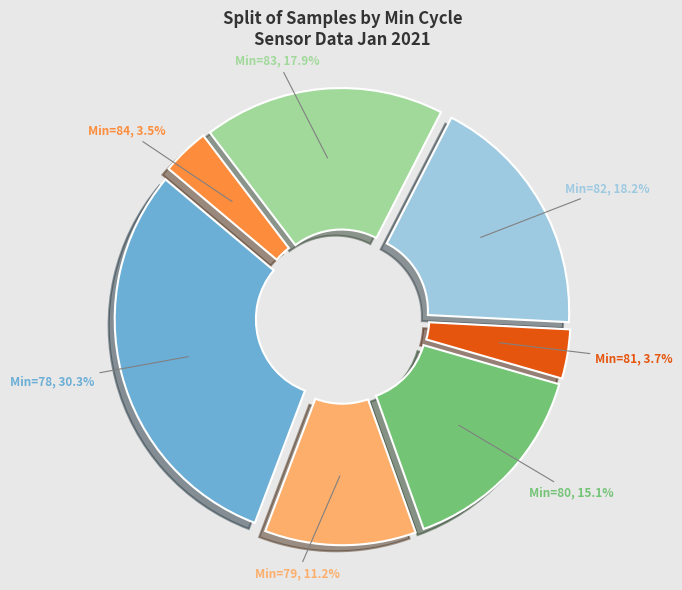

Does any single category account for the majority?

No